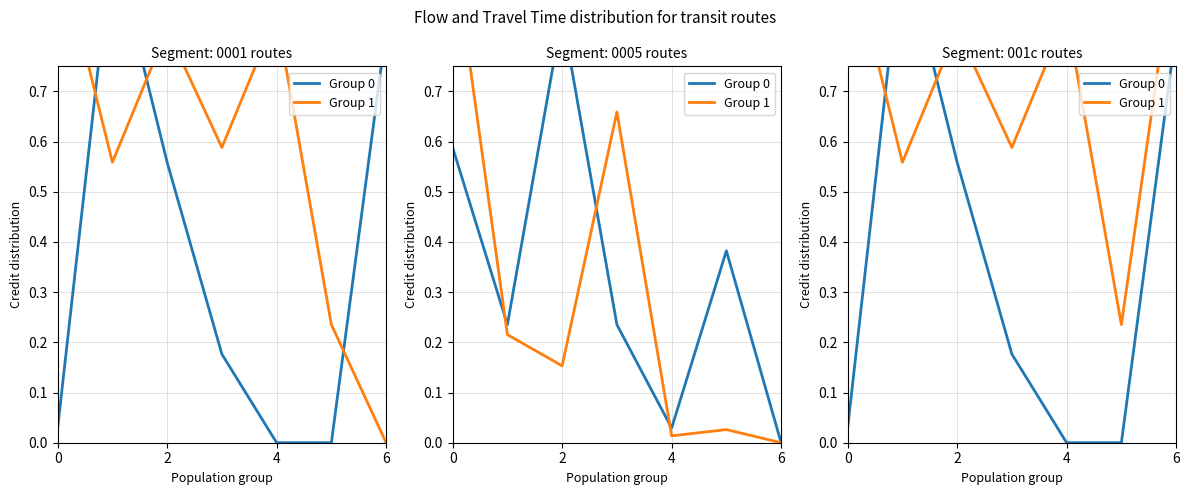

At how many categories does at least one series exceed 0?

7